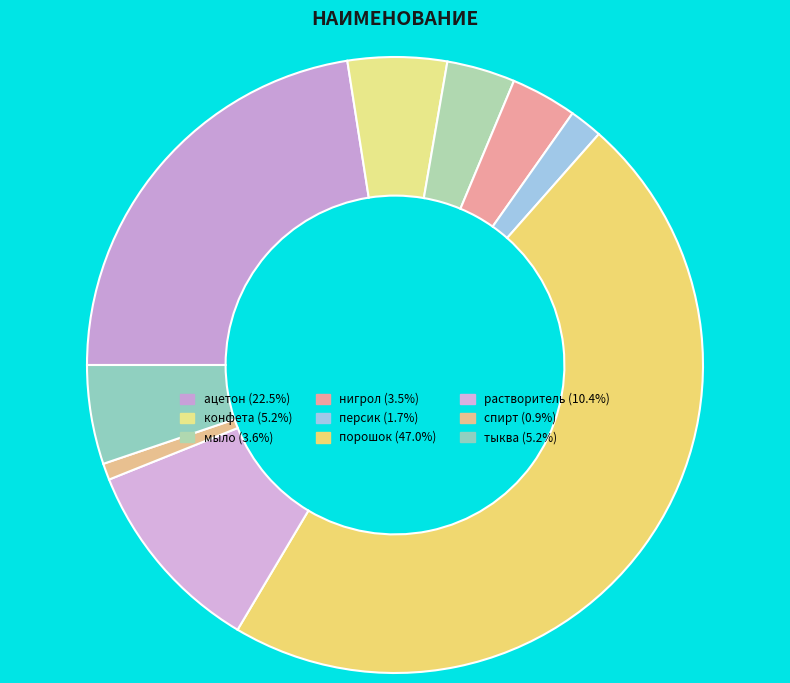

Which has a higher value, нигрол or тыква?

тыква